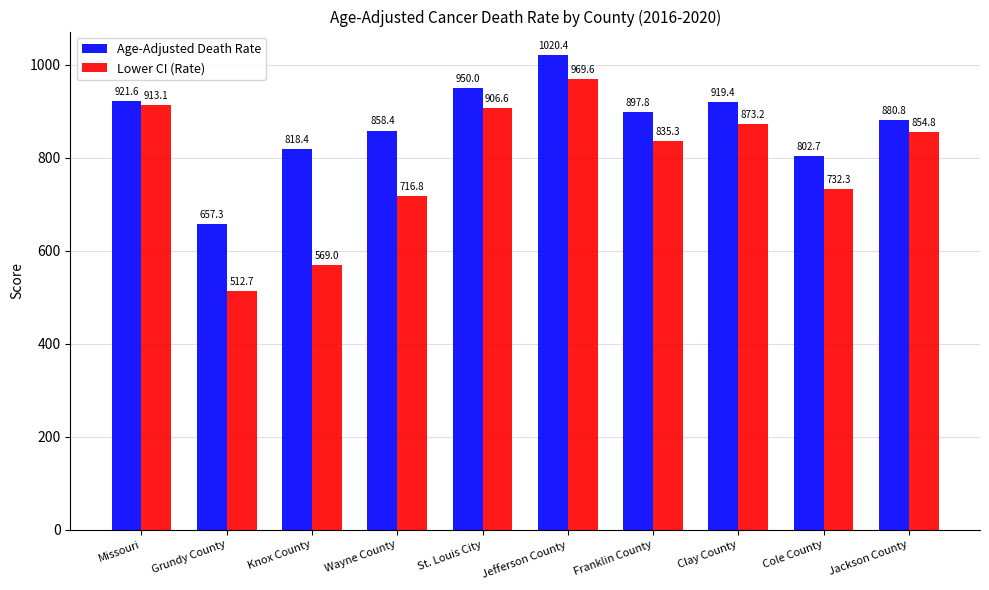

What are all the series names shown in the legend?

Age-Adjusted Death Rate, Lower CI (Rate)